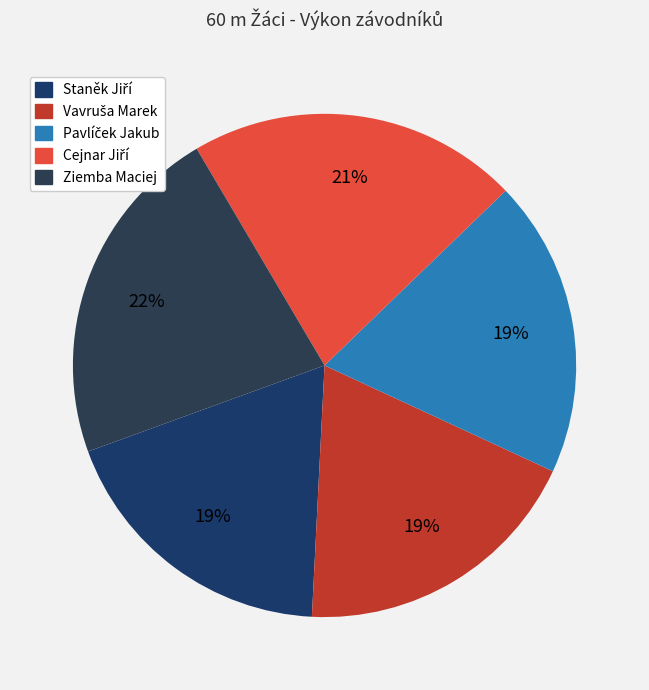

Is there any slice that represents more than half of the pie?

No